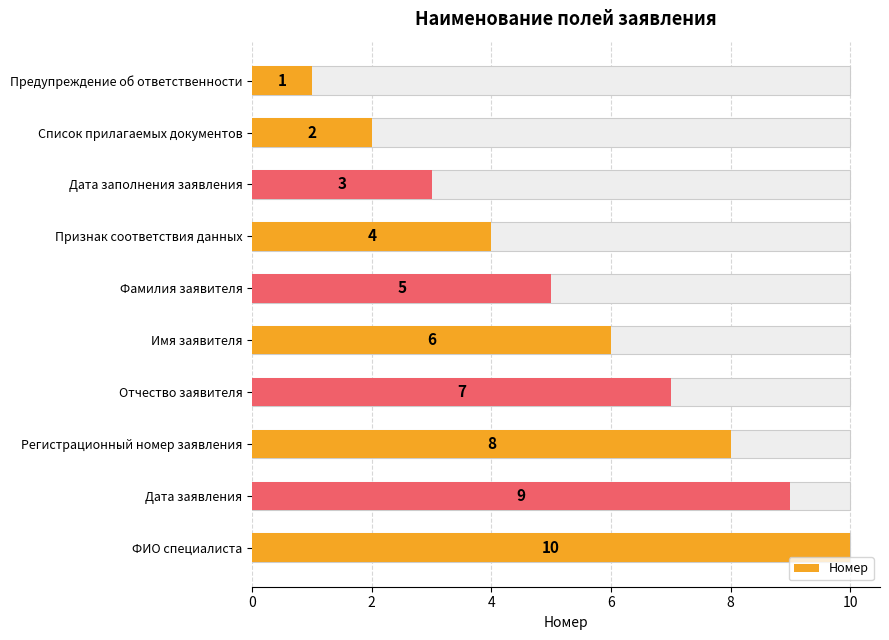

What is the sum of the values at Фамилия заявителя and Отчество заявителя?

12